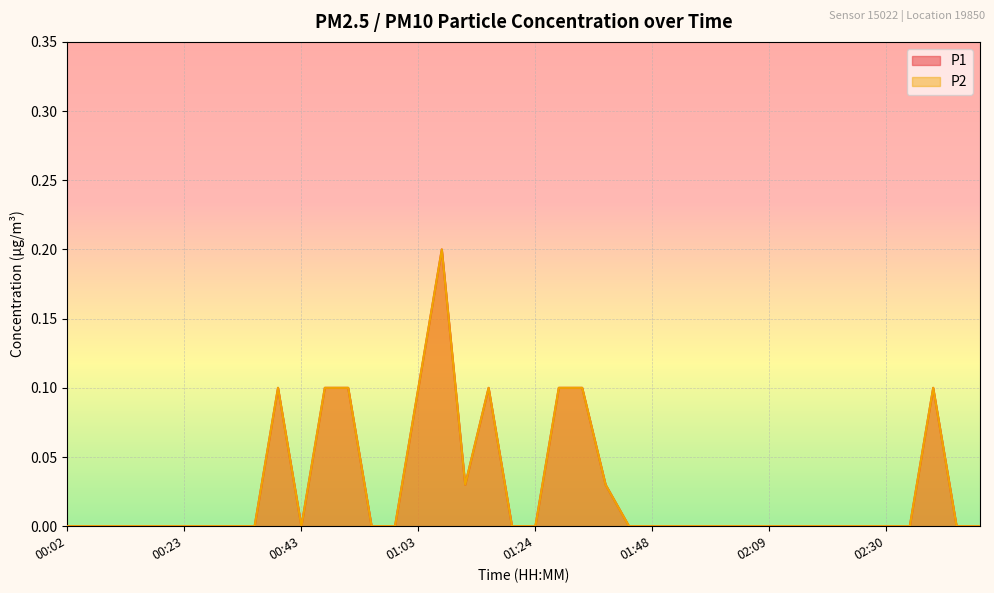

What is the label of the 26th point from the right?

00:59